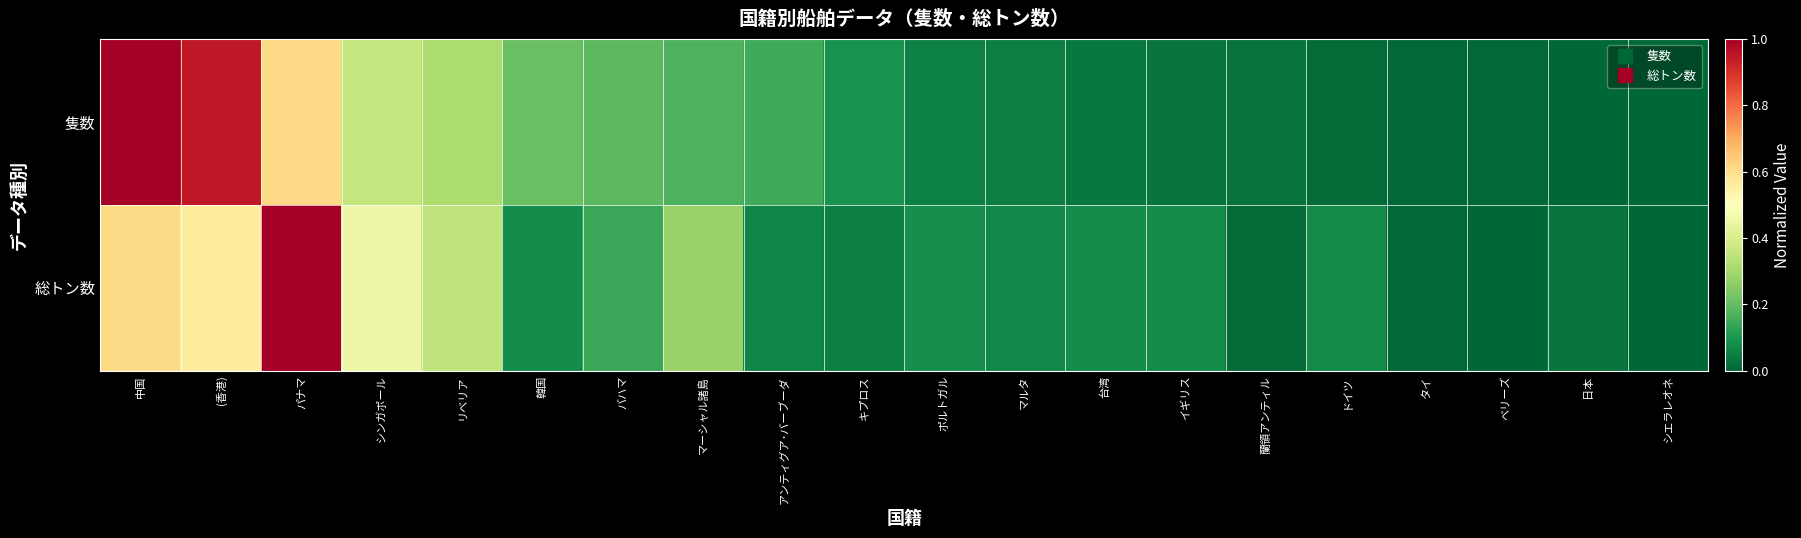

Between 蘭領アンティル and ベリーズ, which series saw the biggest shift?

隻数